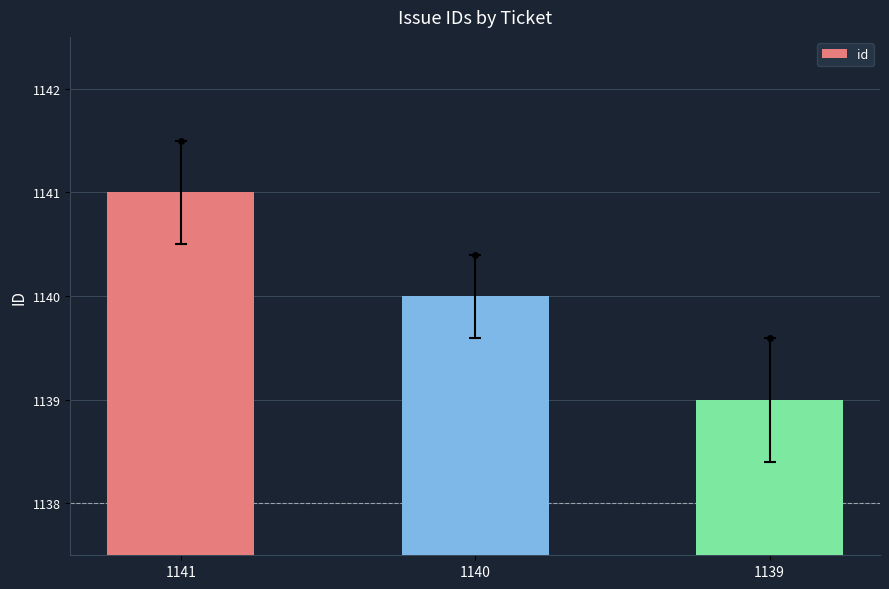

What is the approximate value at 1140?

1140